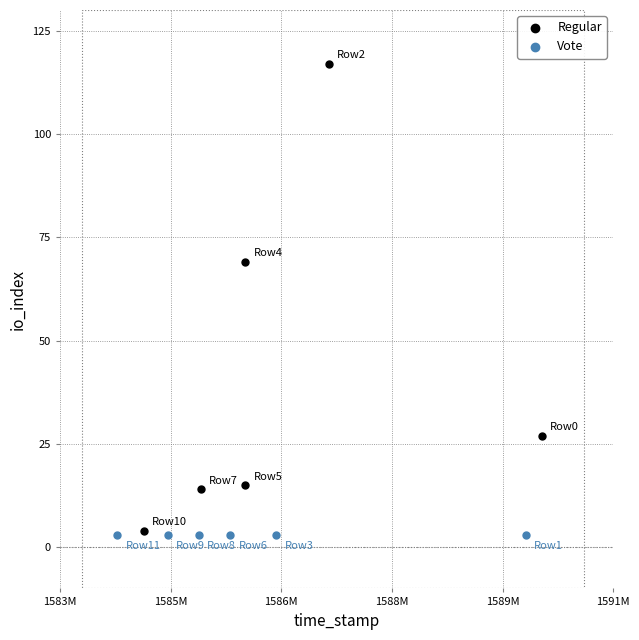

Which series reaches the maximum Y coordinate?

Regular